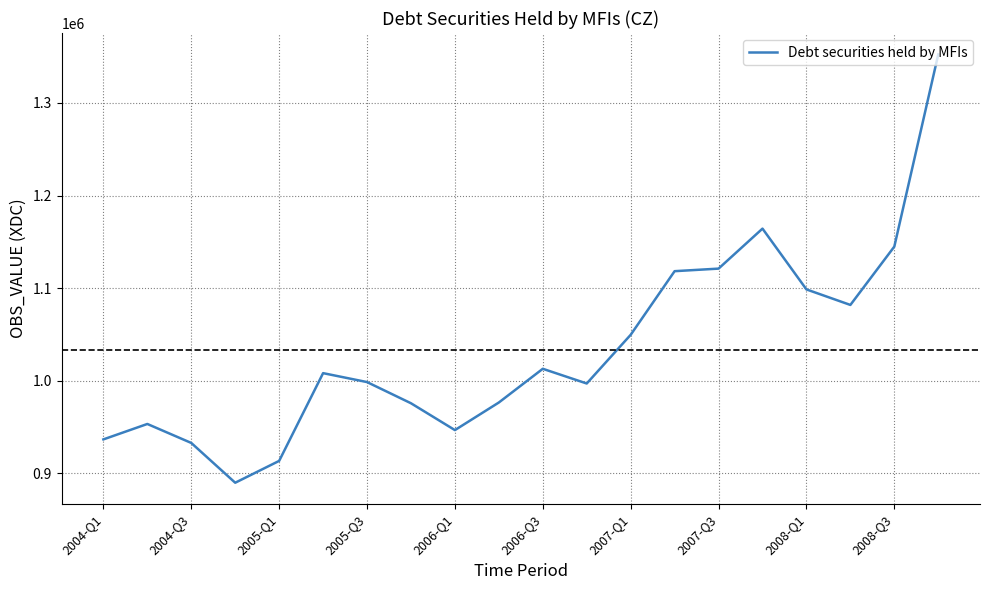

What is the difference between the maximum and minimum values?

462465